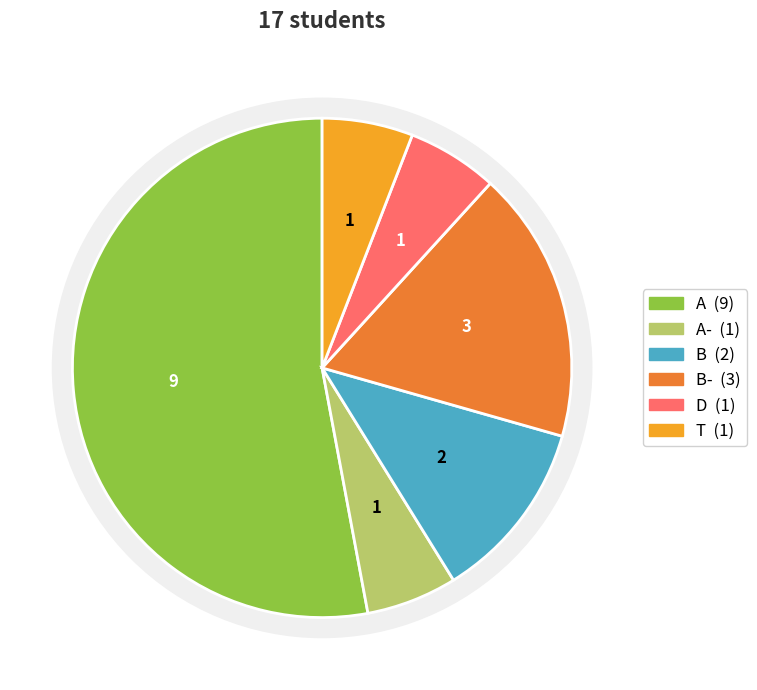

Which category has the smallest portion of the pie?

A-